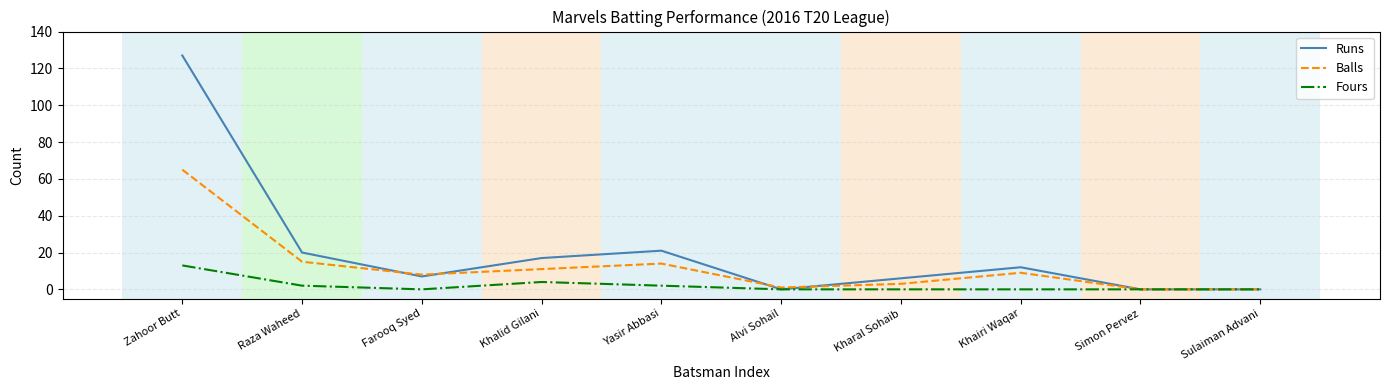

What is the difference between the maximum and minimum values in the Runs series?

127